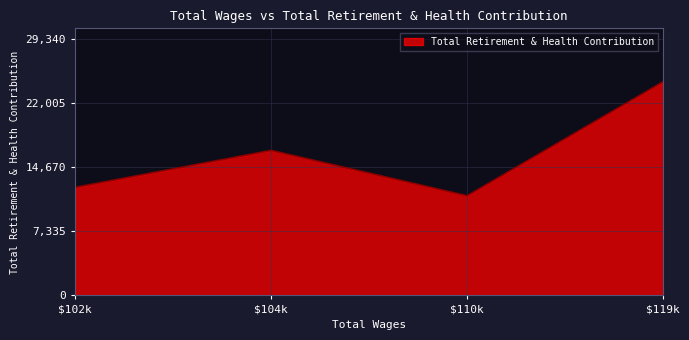

At which category does the data reach its first local peak?

$104k